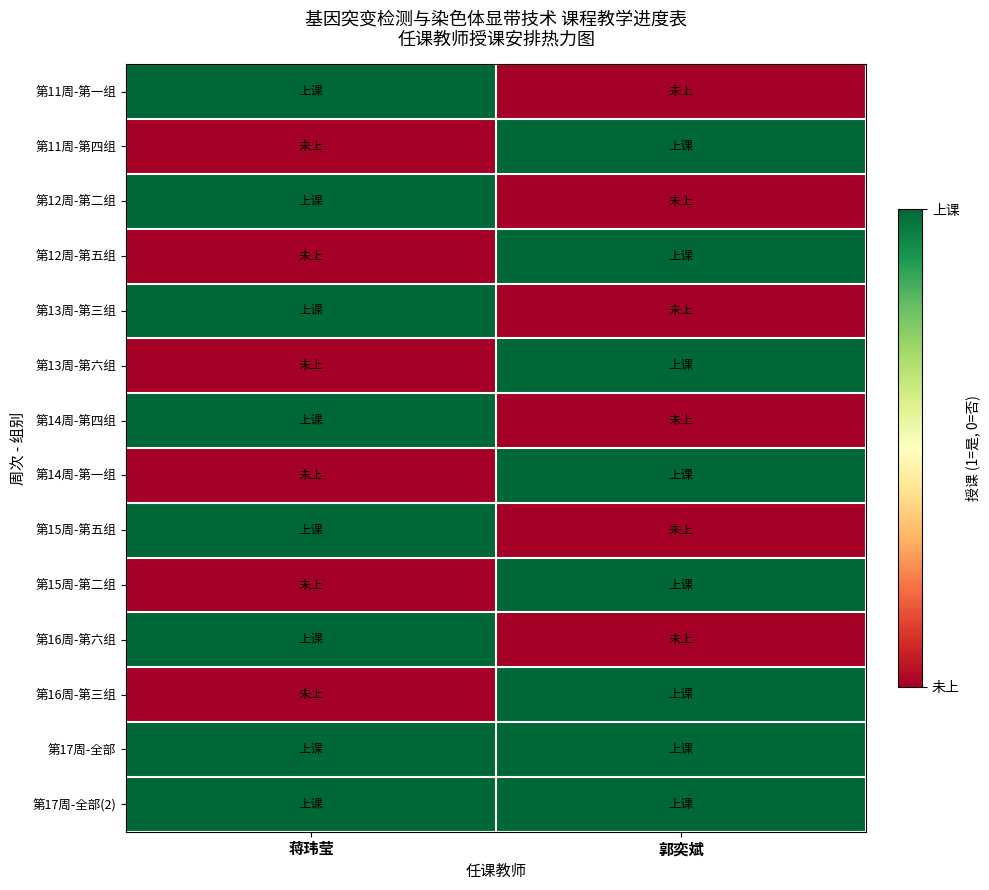

Reading left to right, transcribe all the data shown in this chart.

第11周-第一组: 蒋玮莹=1	郭奕斌=0
第11周-第四组: 蒋玮莹=0	郭奕斌=1
第12周-第二组: 蒋玮莹=1	郭奕斌=0
第12周-第五组: 蒋玮莹=0	郭奕斌=1
第13周-第三组: 蒋玮莹=1	郭奕斌=0
第13周-第六组: 蒋玮莹=0	郭奕斌=1
第14周-第四组: 蒋玮莹=1	郭奕斌=0
第14周-第一组: 蒋玮莹=0	郭奕斌=1
第15周-第五组: 蒋玮莹=1	郭奕斌=0
第15周-第二组: 蒋玮莹=0	郭奕斌=1
第16周-第六组: 蒋玮莹=1	郭奕斌=0
第16周-第三组: 蒋玮莹=0	郭奕斌=1
第17周-全部: 蒋玮莹=1	郭奕斌=1
第17周-全部(2): 蒋玮莹=1	郭奕斌=1